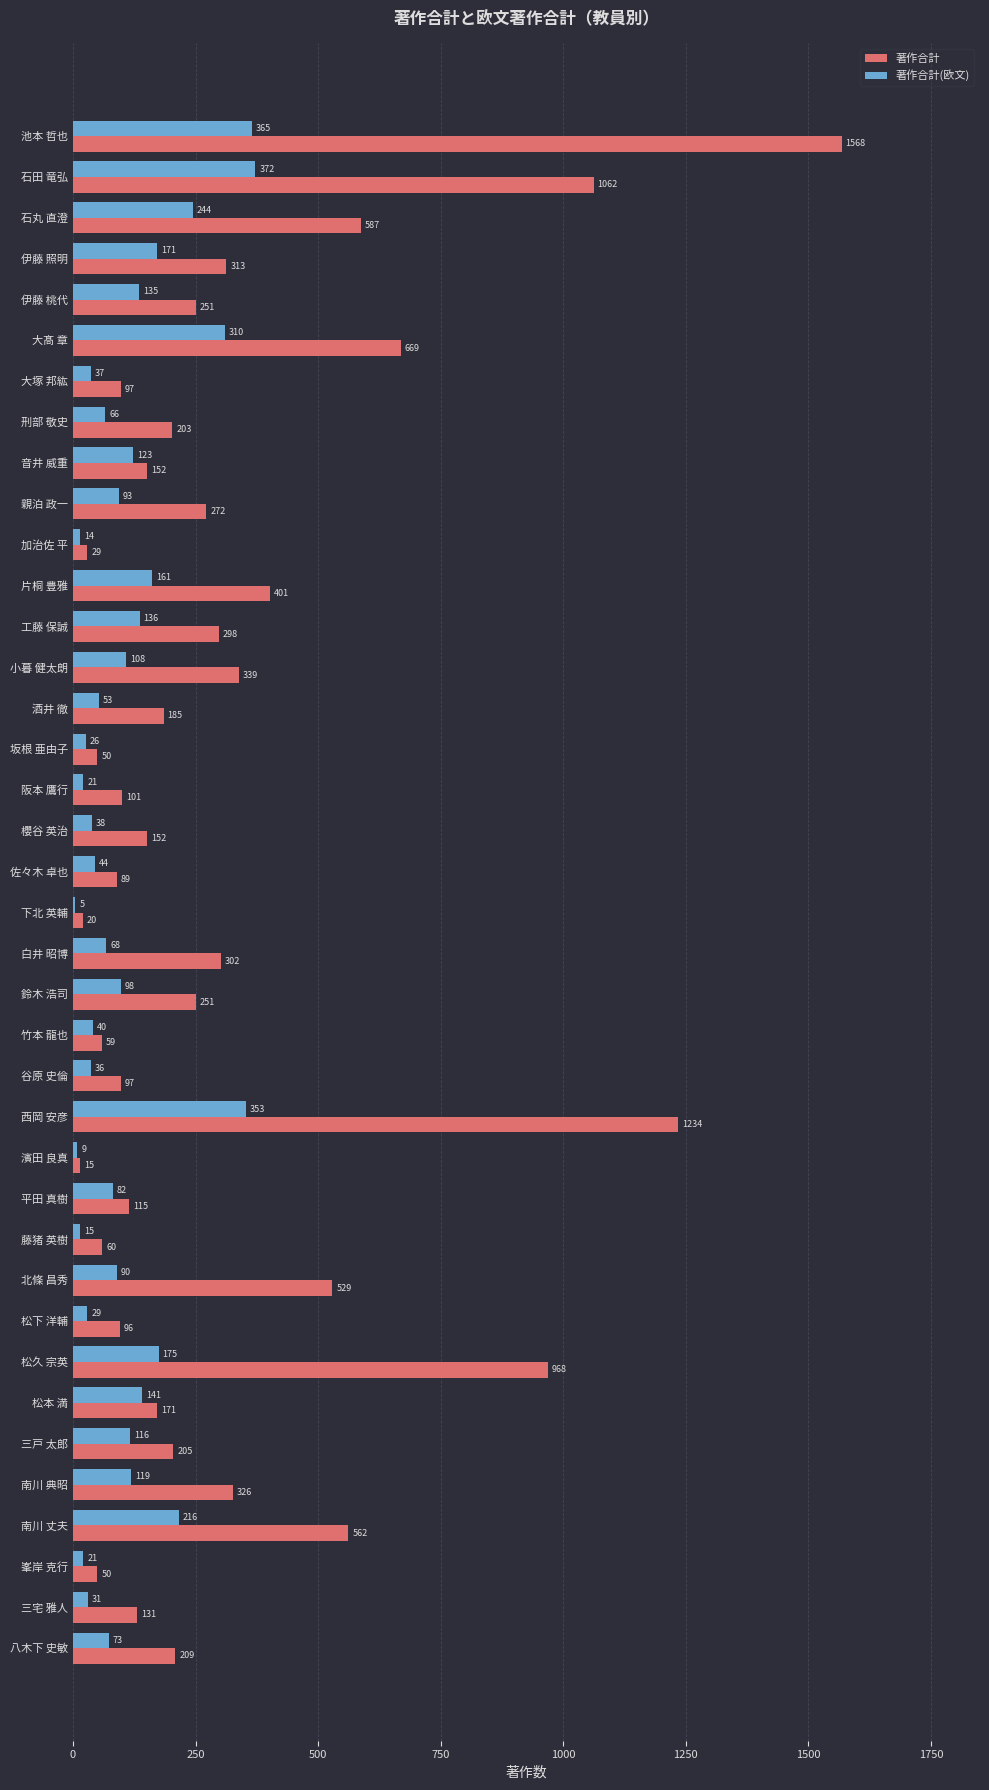

Where is 著作合計(欧文) nearest to the value 188?

松久 宗英